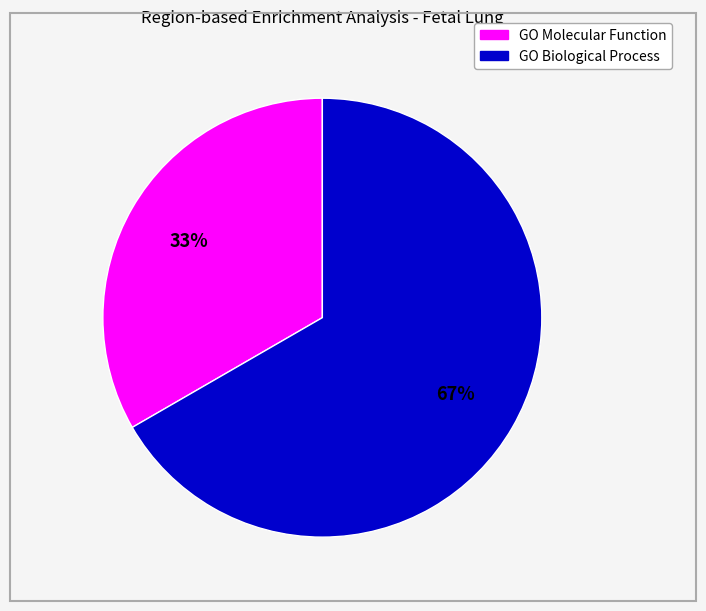

Which slice represents more than half of the pie?

GO Biological Process